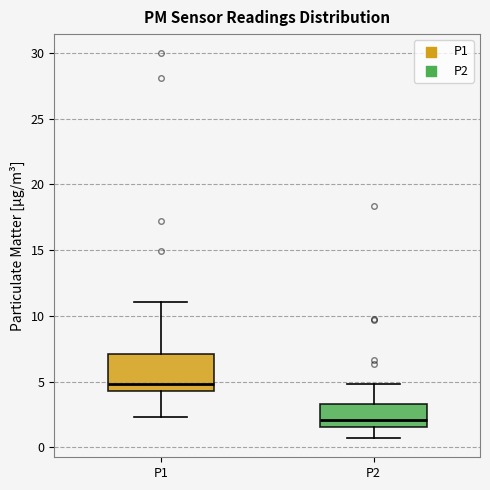

Comparing the boxes themselves (not the whiskers), which one is the tallest?

P1